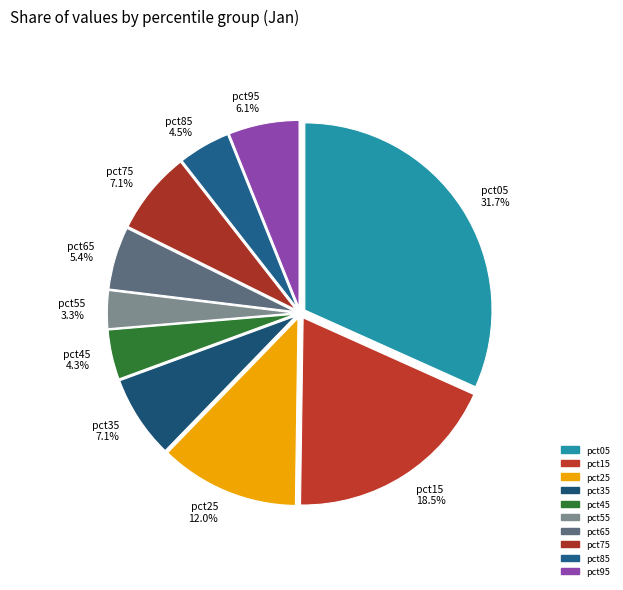

To the nearest percent, what is the average slice percentage?

10%